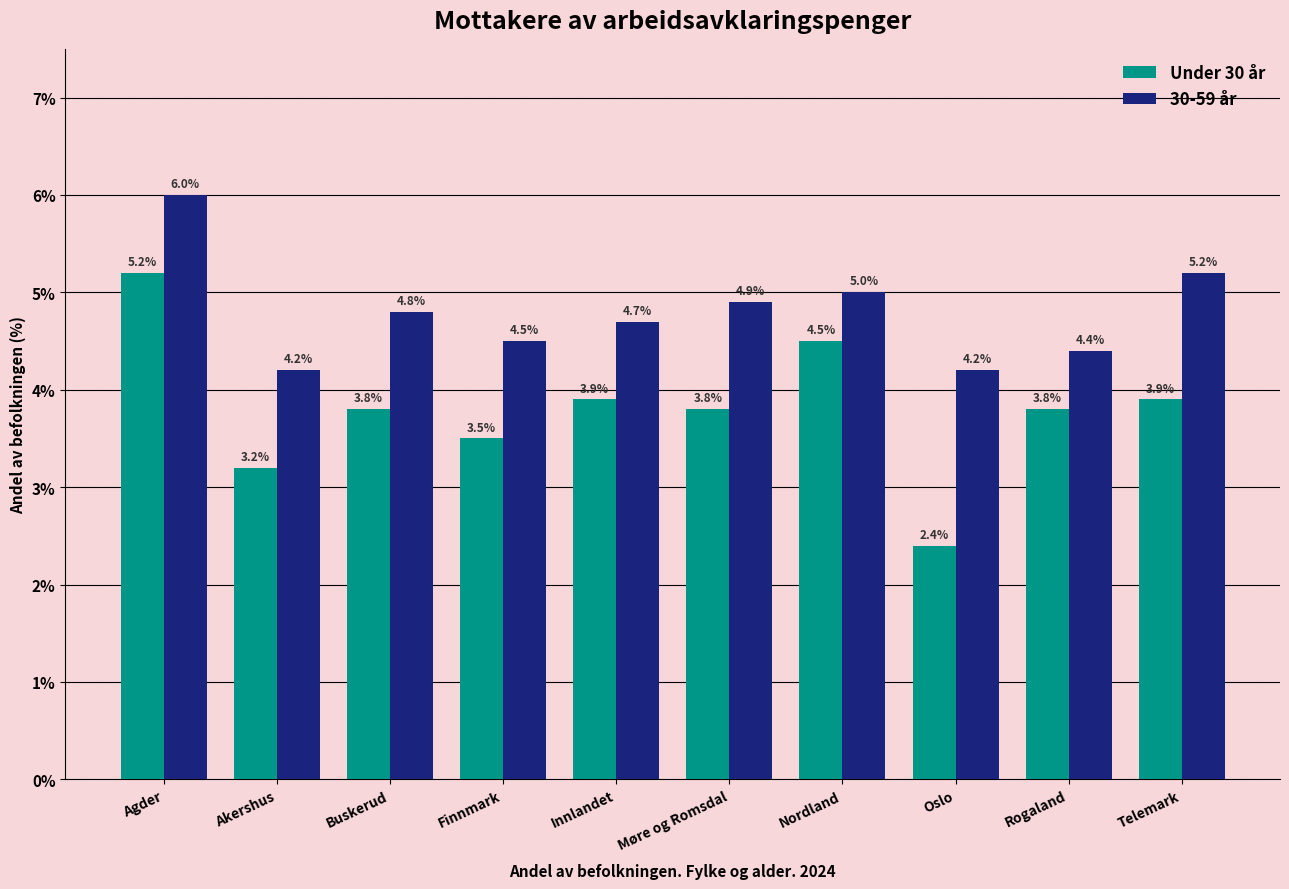

List the series in order of their peak value, highest first.

30-59 år, Under 30 år